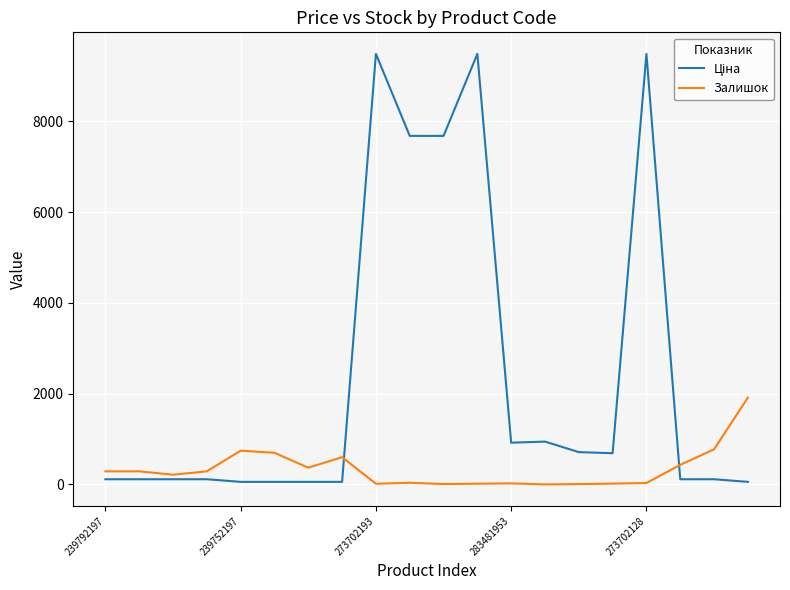

Does the chart have visible grid lines?

Yes